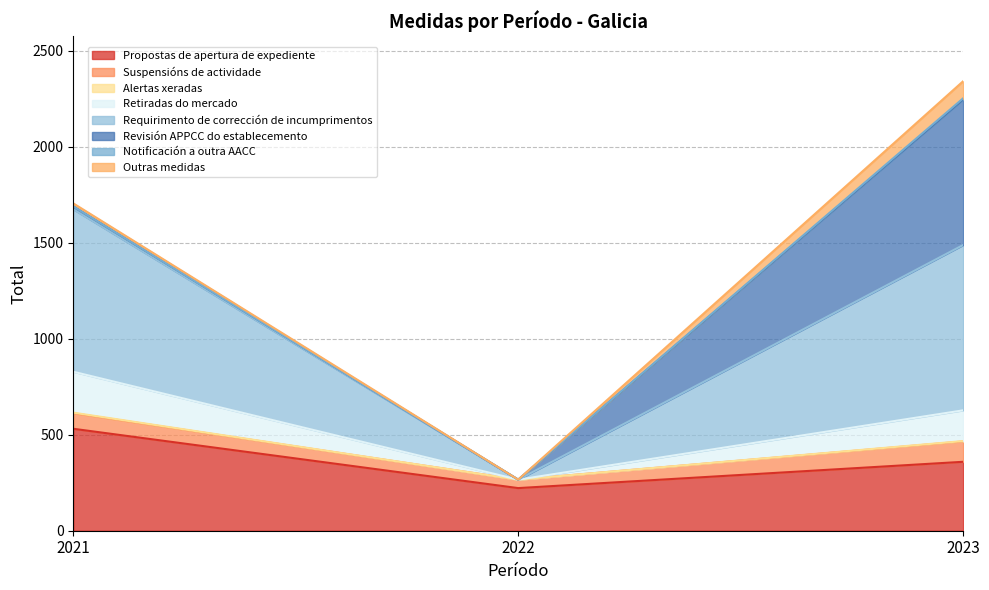

Rank the categories by Propostas de apertura de expediente value from highest to lowest.

2021, 2023, 2022